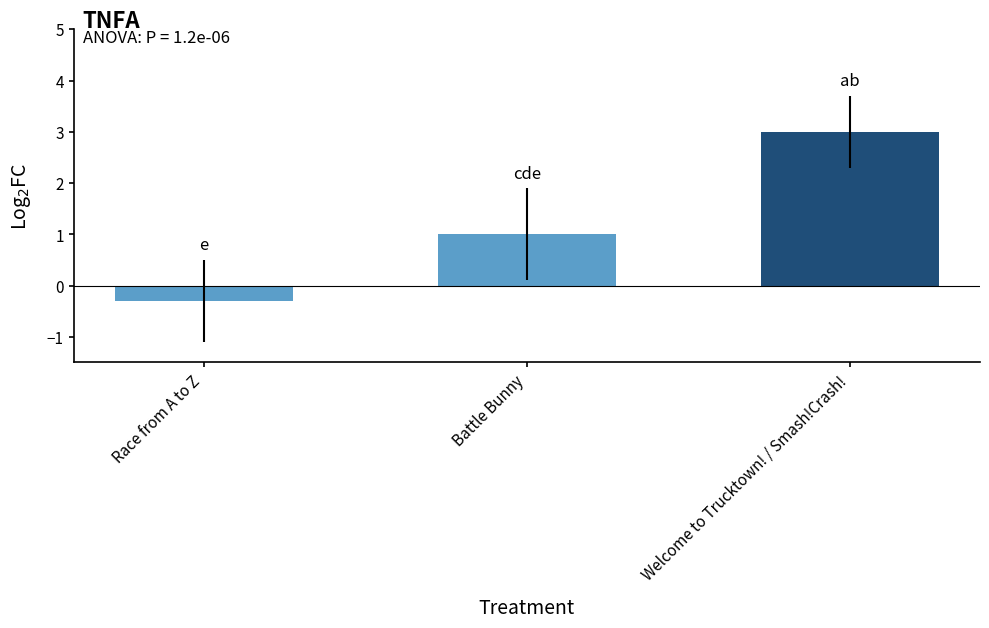

Rank the categories by value from highest to lowest.

Welcome to Trucktown! / Smash!Crash!, Battle Bunny, Race from A to Z